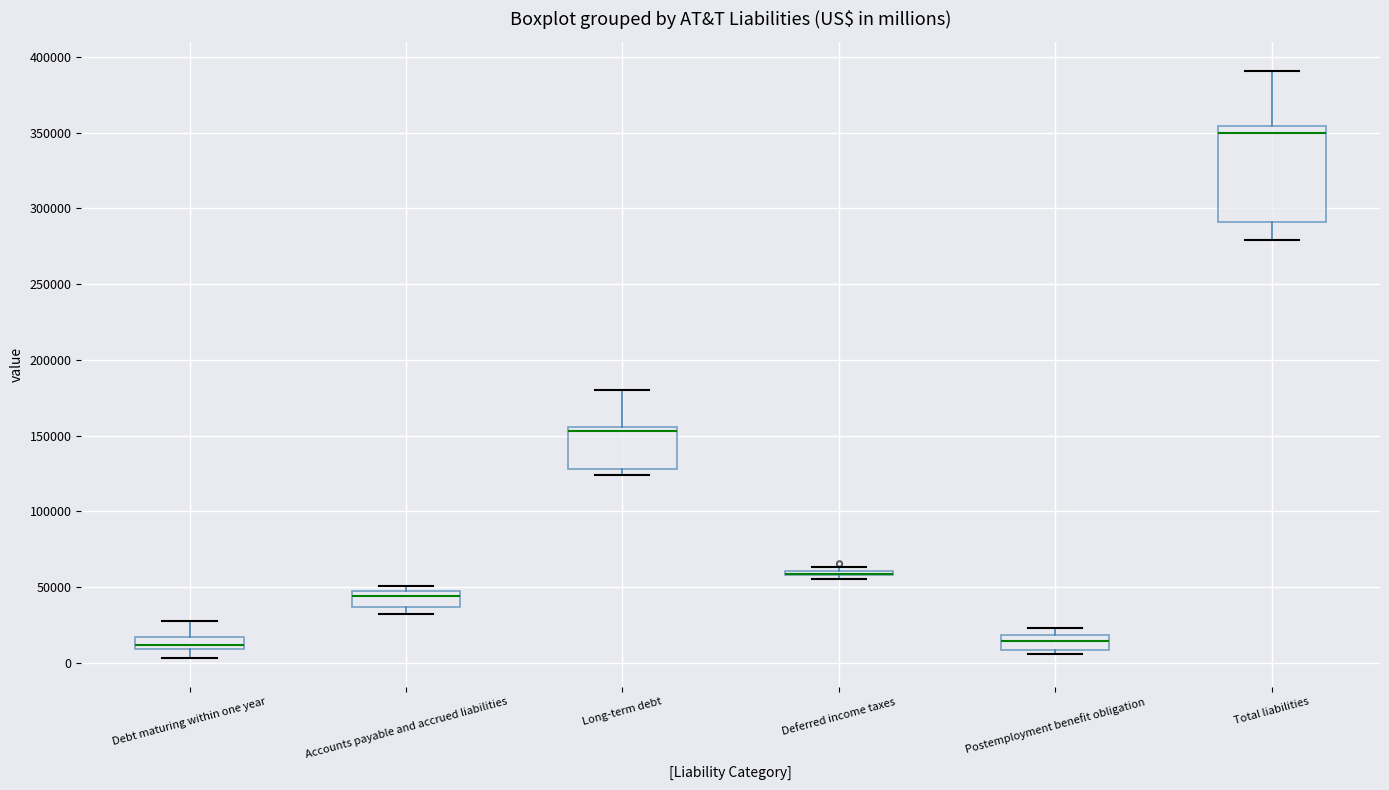

Reading left to right, transcribe this box plot: for each box, give where its median line is, the range the box spans, and where its two whiskers end, as read against the y-axis. The values are not printed on the chart, so give them approximately, as read against the axis.

Debt maturing within one year: median 10000 (just above the box's lower edge), box 10000 to 15000, whiskers 5000 to 25000
Accounts payable and accrued liabilities: median 45000 (just below the box's upper edge), box 35000 to 45000, whiskers 30000 to 50000
Long-term debt: median 155000 (just below the box's upper edge), box 130000 to 155000, whiskers 125000 to 180000
Deferred income taxes: box collapsed to a line at 60000, whiskers 55000 to 65000
Postemployment benefit obligation: median 15000, box 10000 to 20000, whiskers 5000 to 25000
Total liabilities: median 350000, box 290000 to 355000, whiskers 280000 to 390000